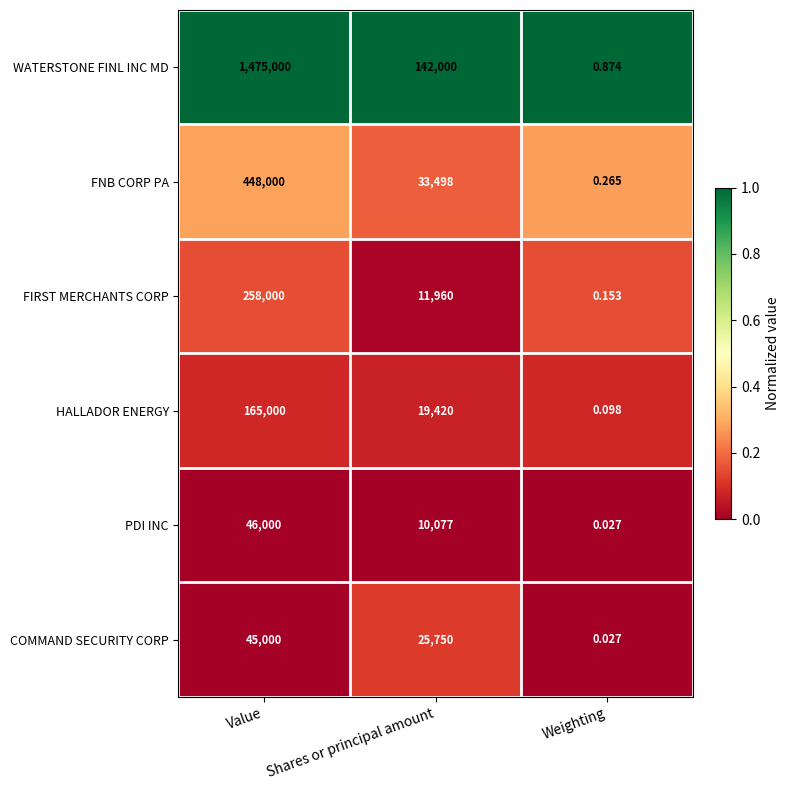

Is the value of COMMAND SECURITY CORP at Value greater than the value of WATERSTONE FINL INC MD at Shares or principal amount?

No